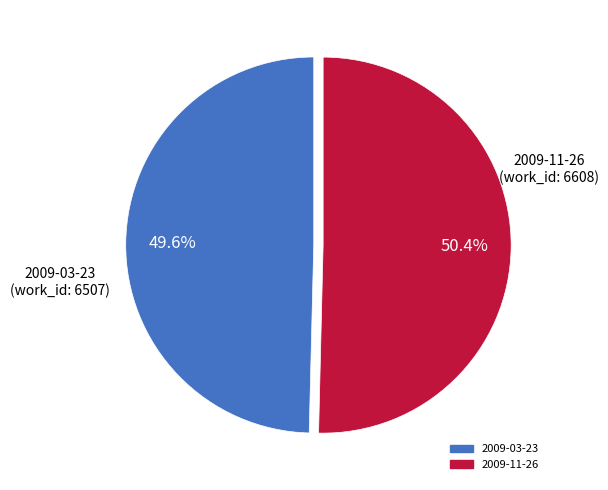

Count the number of slices in the pie.

2